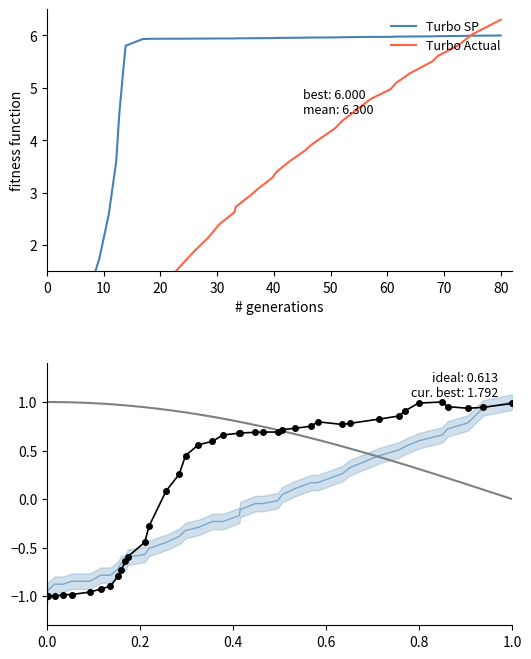

In turbo_shaft_speed, how many points are lower than both neighbors (excluding endpoints)?

3